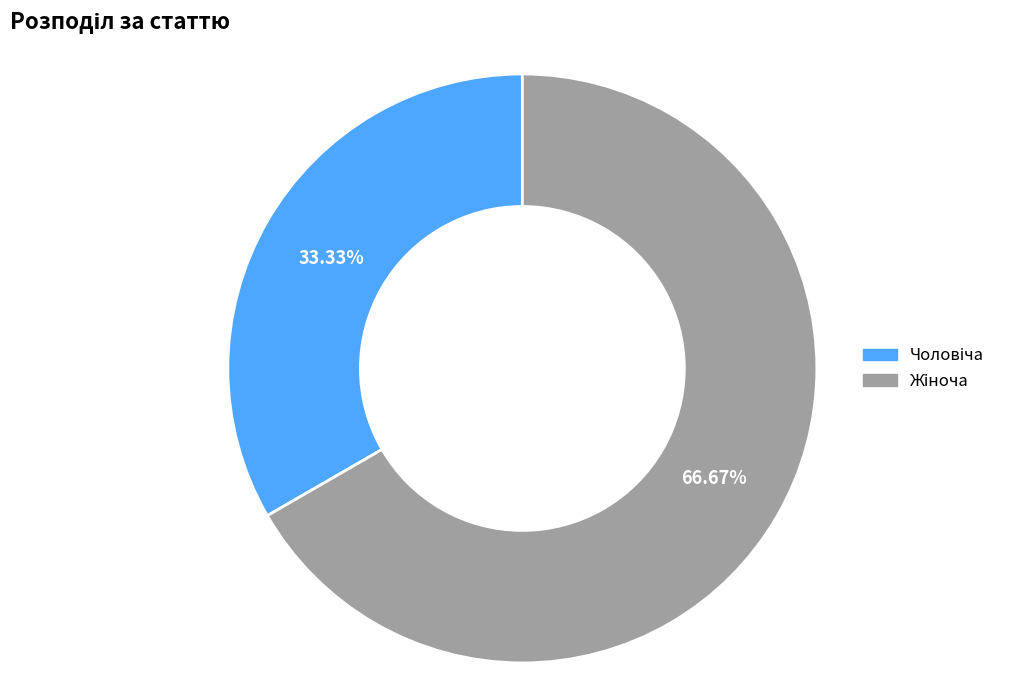

Is there any slice that represents more than half of the pie?

Yes